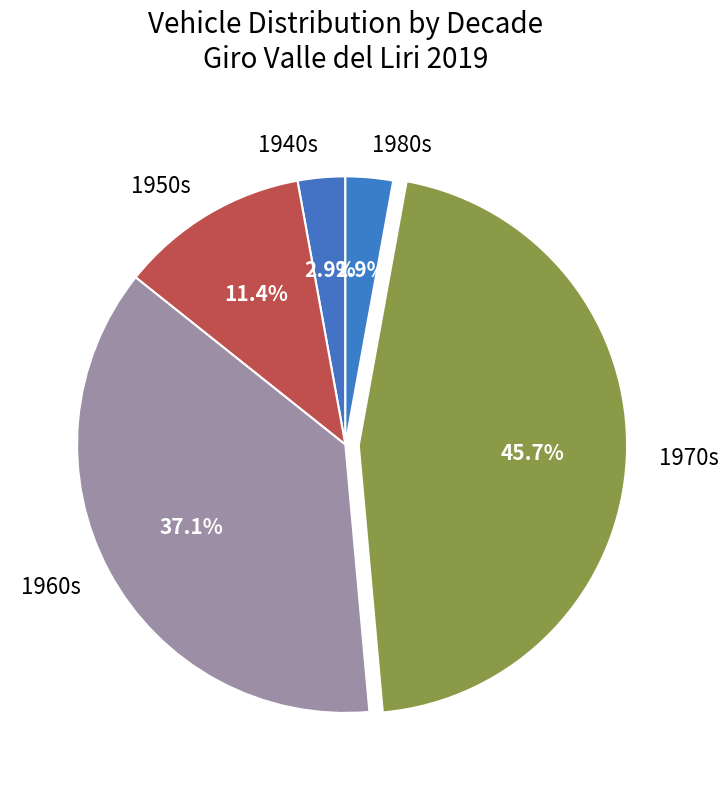

Is there a majority slice in this chart?

No